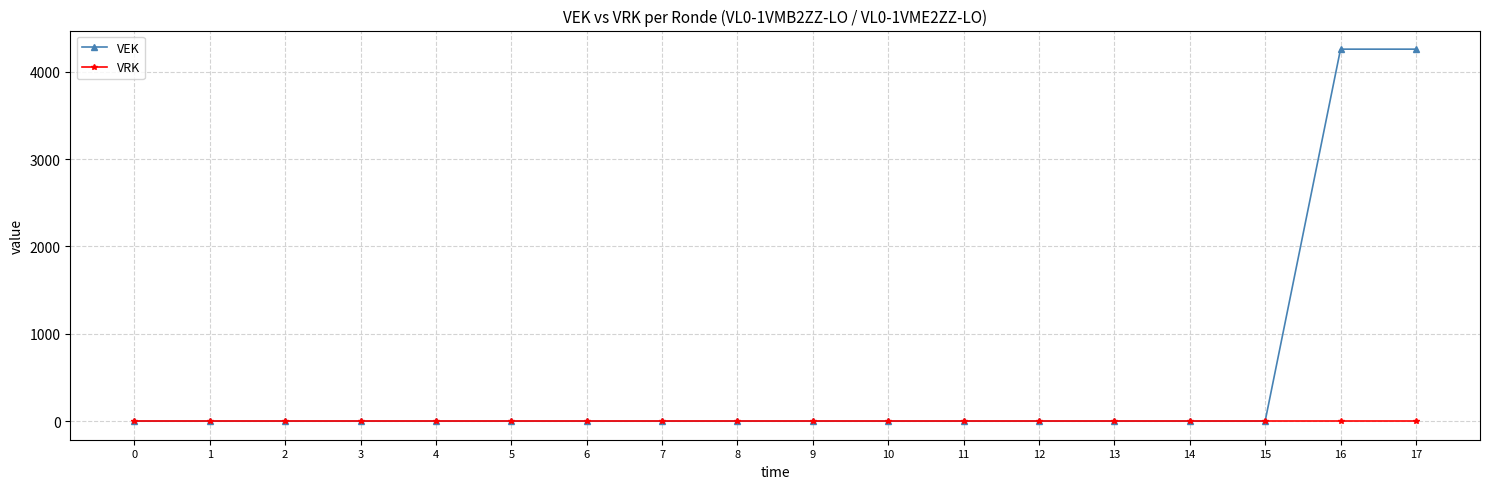

What is the average value of the VEK series?

473